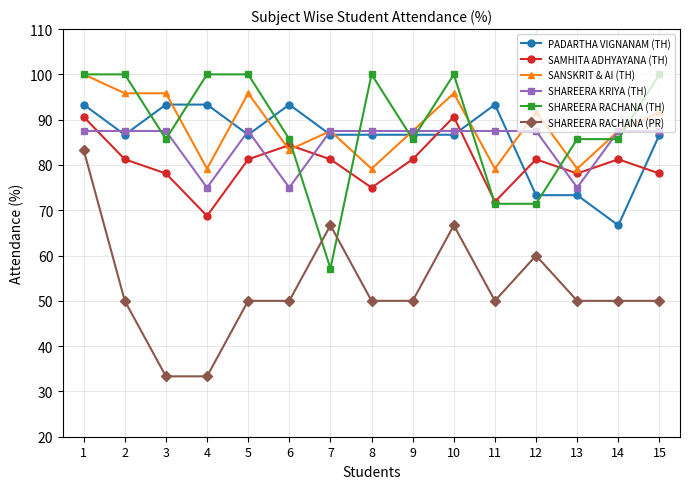

True or false: SHAREERA RACHANA (PR) and SAMHITA ADHYAYANA (TH) cross at least once.

False